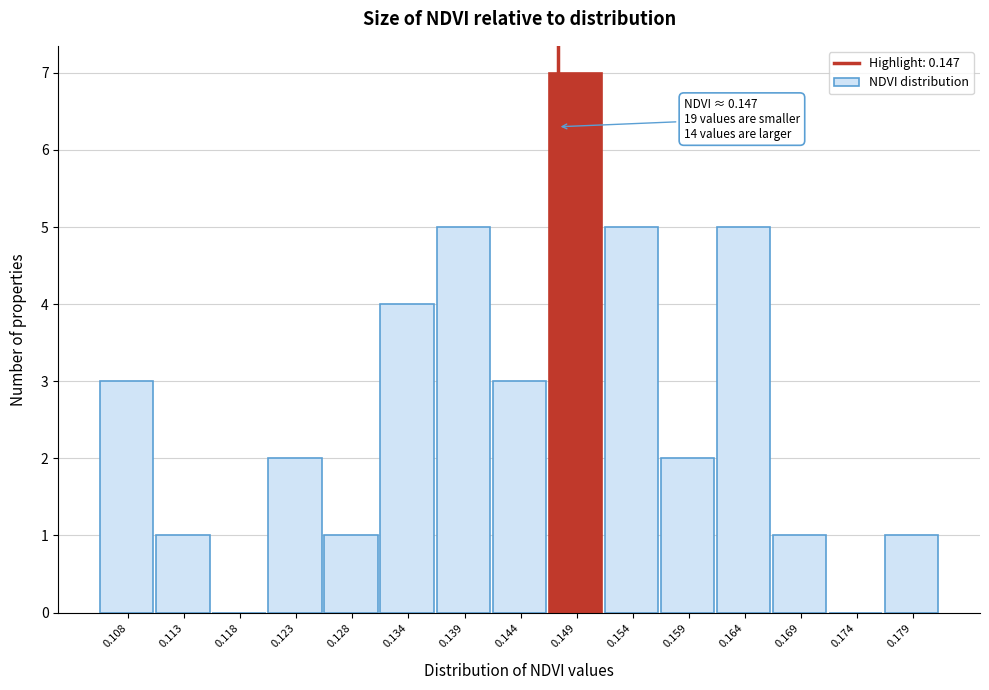

Over which range of the x-axis is the bar tallest?

0.146 to 0.151